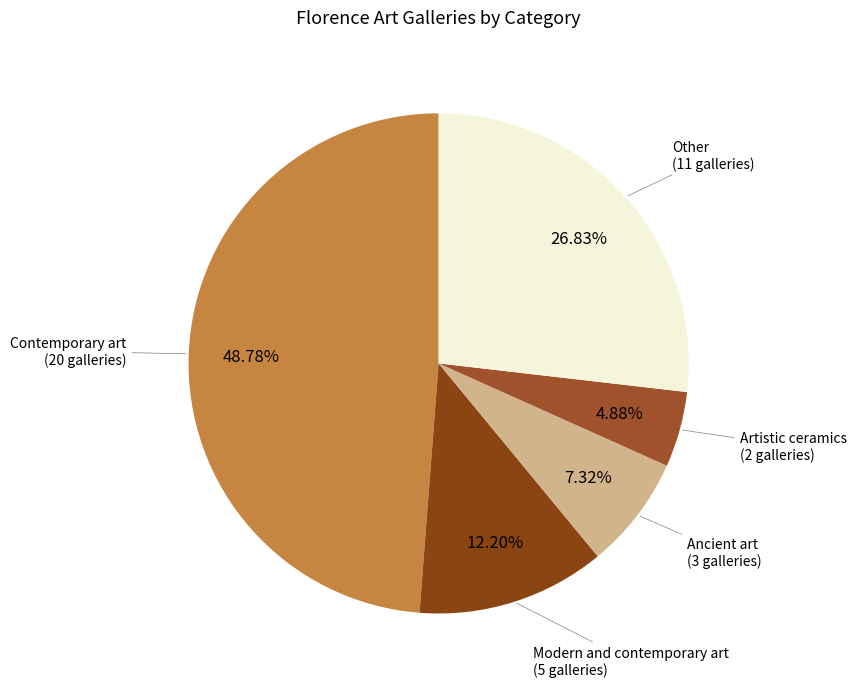

Does any single category account for the majority?

No